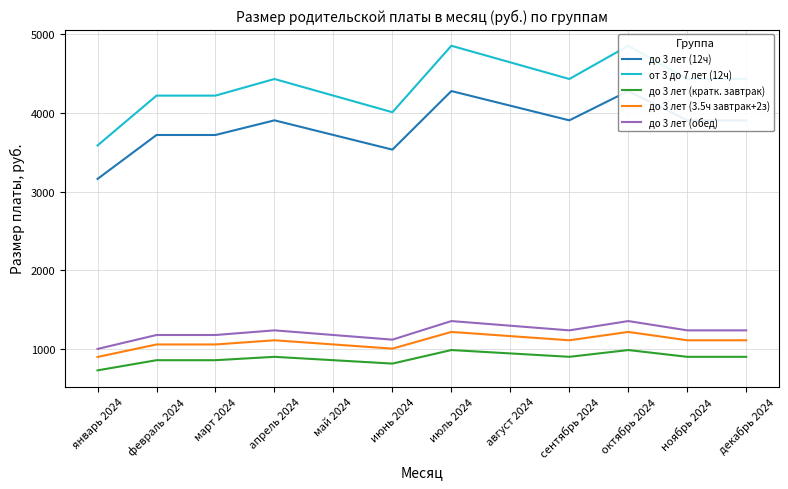

Between июль 2024 and сентябрь 2024, which is larger?

июль 2024